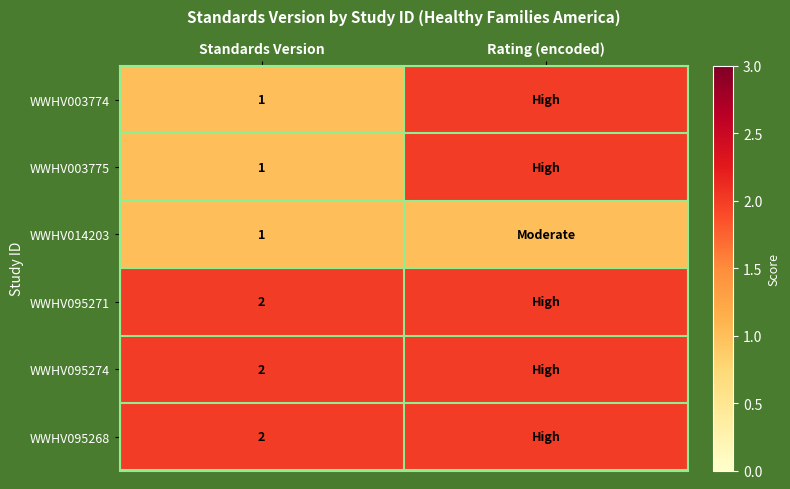

The WWHV095274 series shows 2 at Standards Version. True or false?

True